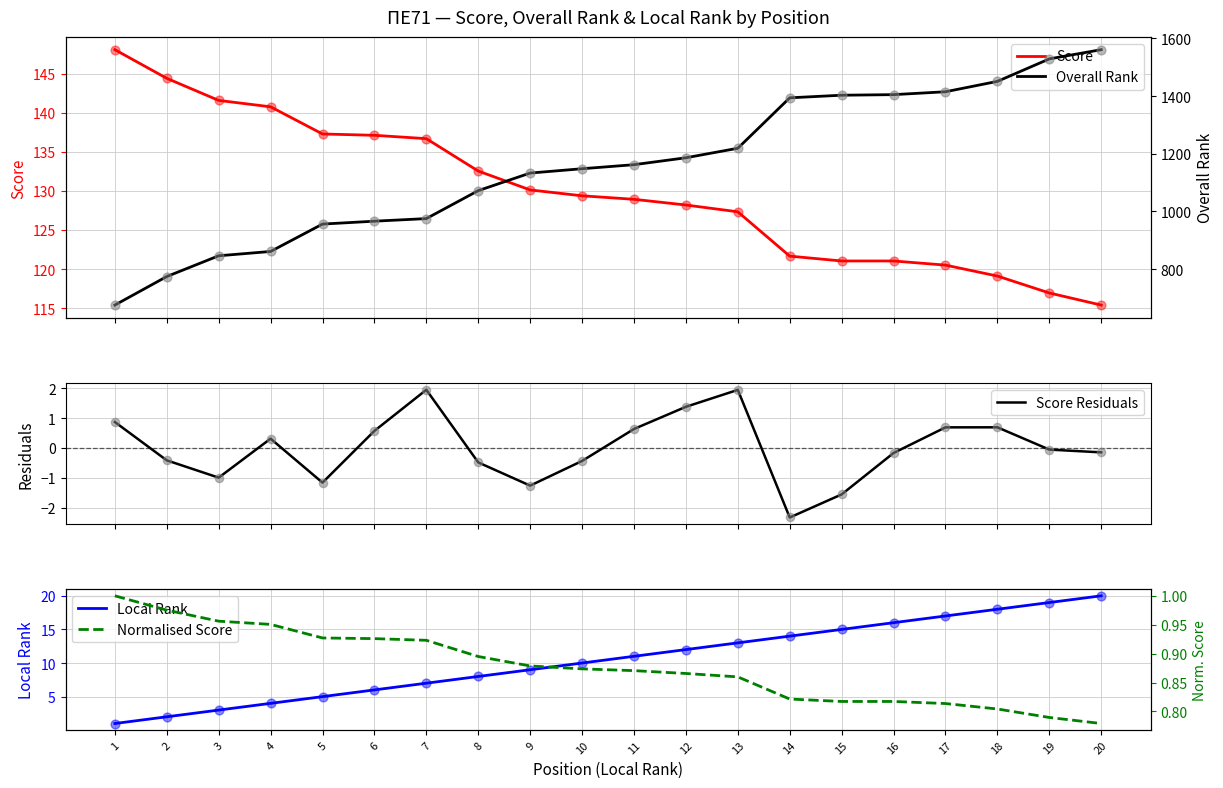

What are all the series names shown in the legend?

Score, Overall Rank, Score Residuals, Local Rank, Normalised Score